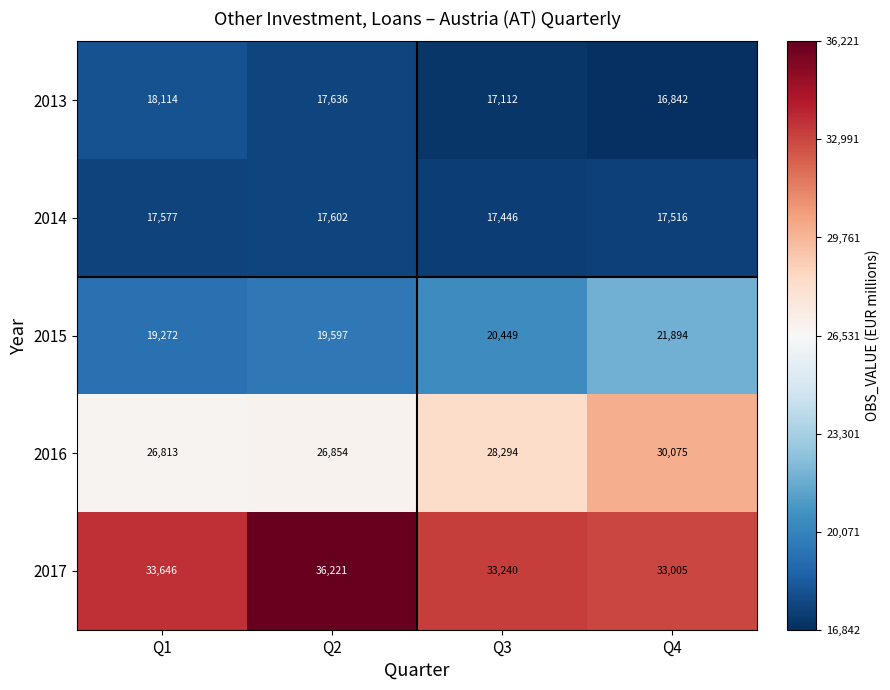

What value does the 2014 series have at Q4?

17516